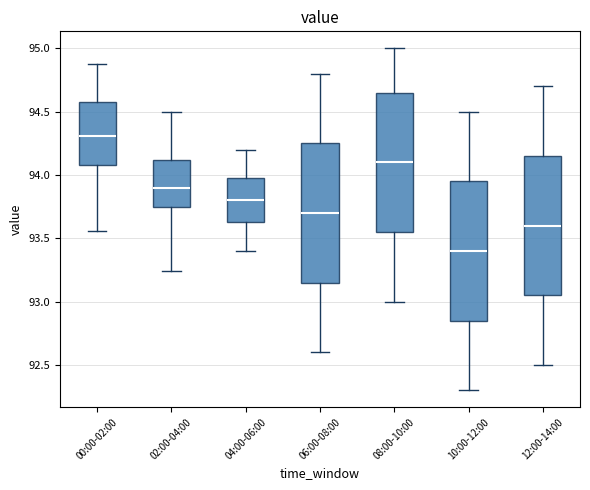

Reading left to right, transcribe this box plot: for each box, give where its median line is, the range the box spans, and where its two whiskers end, as read against the y-axis. The values are not printed on the chart, so give them approximately, as read against the axis.

00:00-02:00: median 94.30, box 94.10 to 94.60, whiskers 93.55 to 94.90
02:00-04:00: median 93.90, box 93.75 to 94.10, whiskers 93.25 to 94.50
04:00-06:00: median 93.80, box 93.65 to 94.00, whiskers 93.40 to 94.20
06:00-08:00: median 93.70, box 93.15 to 94.25, whiskers 92.60 to 94.80
08:00-10:00: median 94.10, box 93.55 to 94.65, whiskers 93.00 to 95.00
10:00-12:00: median 93.40, box 92.85 to 93.95, whiskers 92.30 to 94.50
12:00-14:00: median 93.60, box 93.05 to 94.15, whiskers 92.50 to 94.70